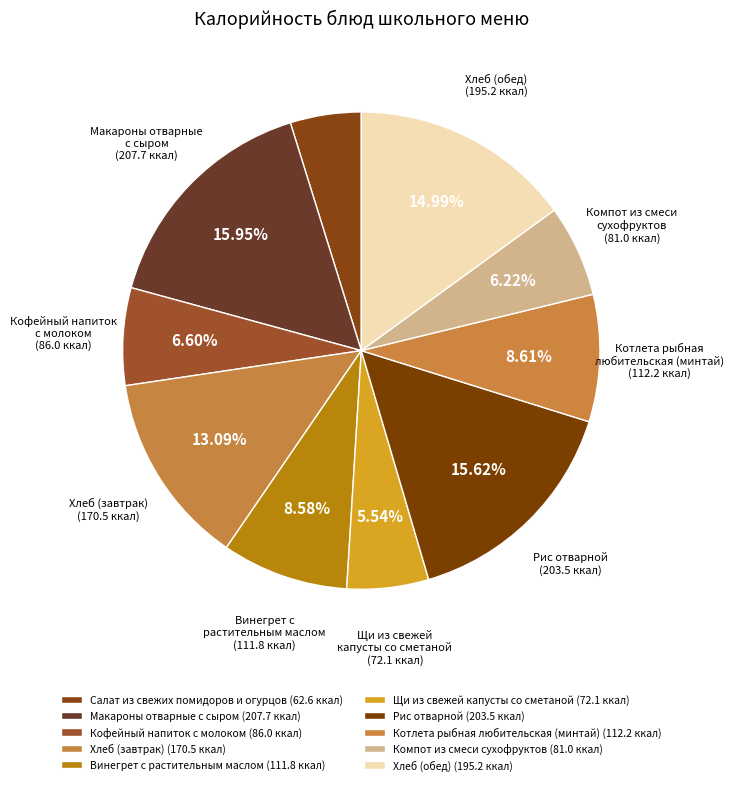

Does any single category account for the majority?

No